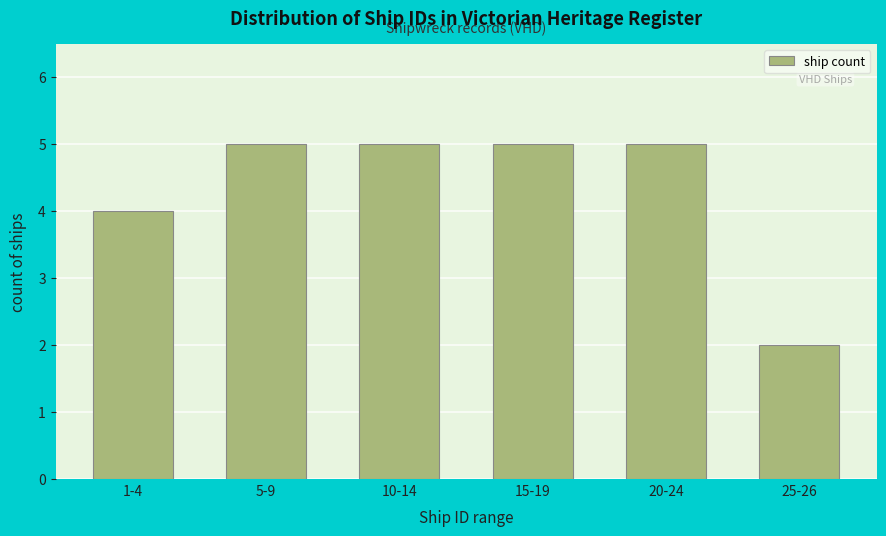

Reading left to right, transcribe all the data shown in this chart.

1-4=4	5-9=5	10-14=5	15-19=5	20-24=5	25-26=2